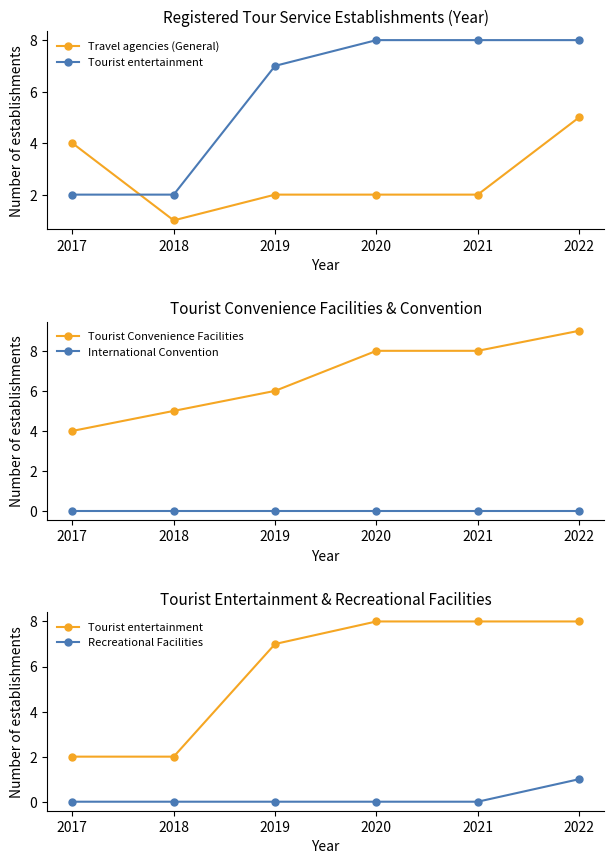

How many values in the Tourist Convenience Facilities series are below 8?

3